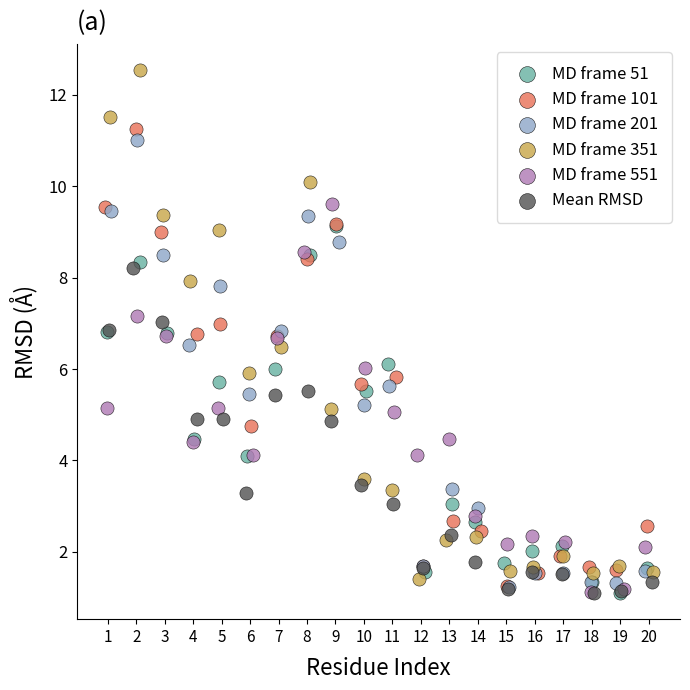

Which series has the largest Y range (max minus min)?

MD frame 351